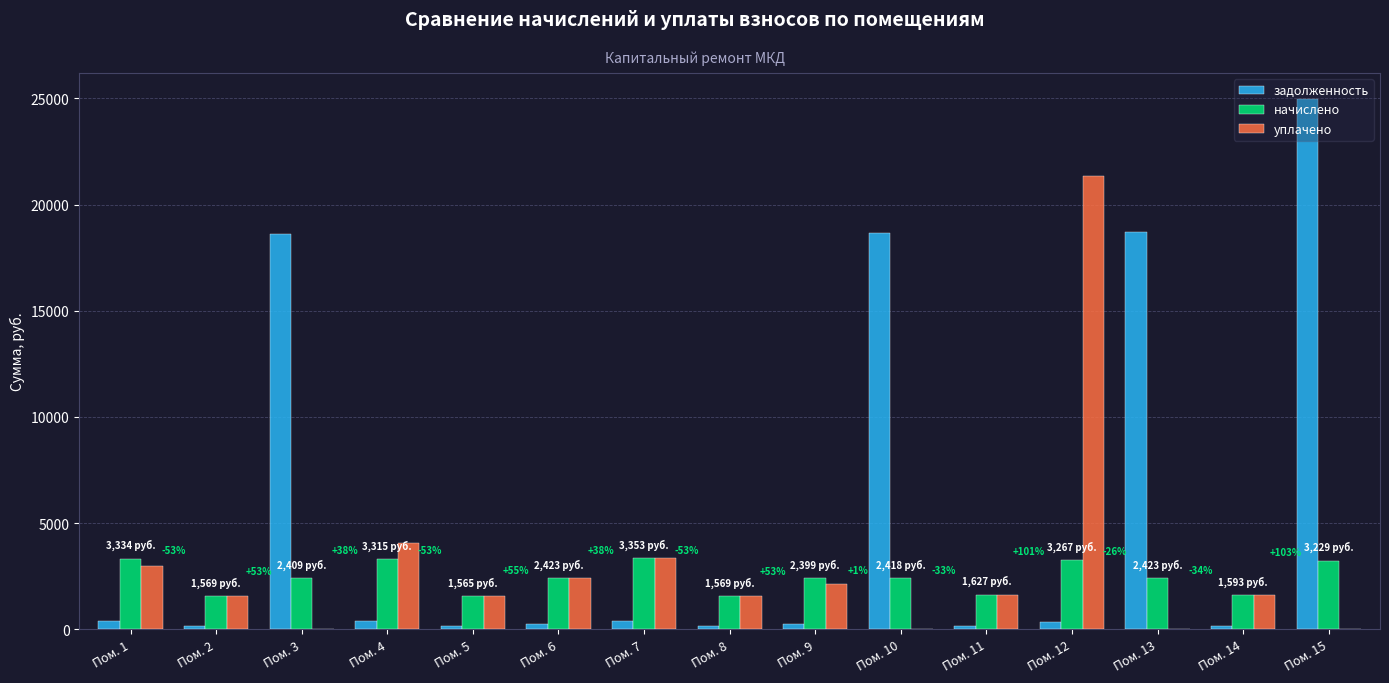

What is the average value of the уплачено series?

2946.7